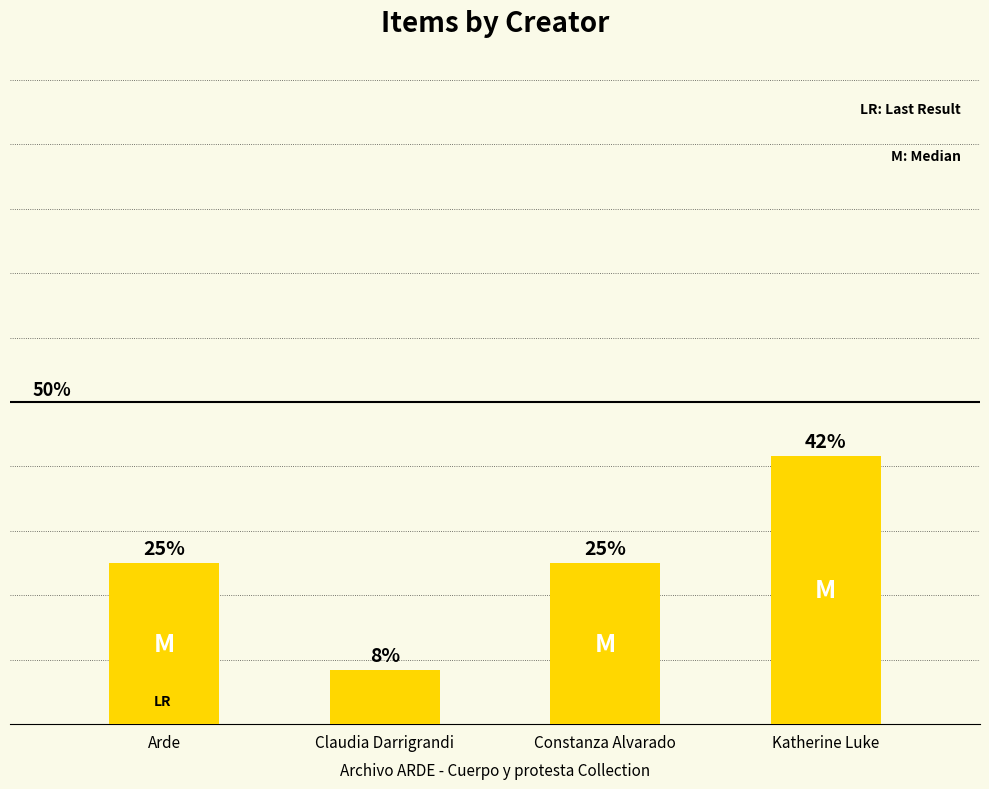

Is it true that the value at Constanza Alvarado is 32.6?

False